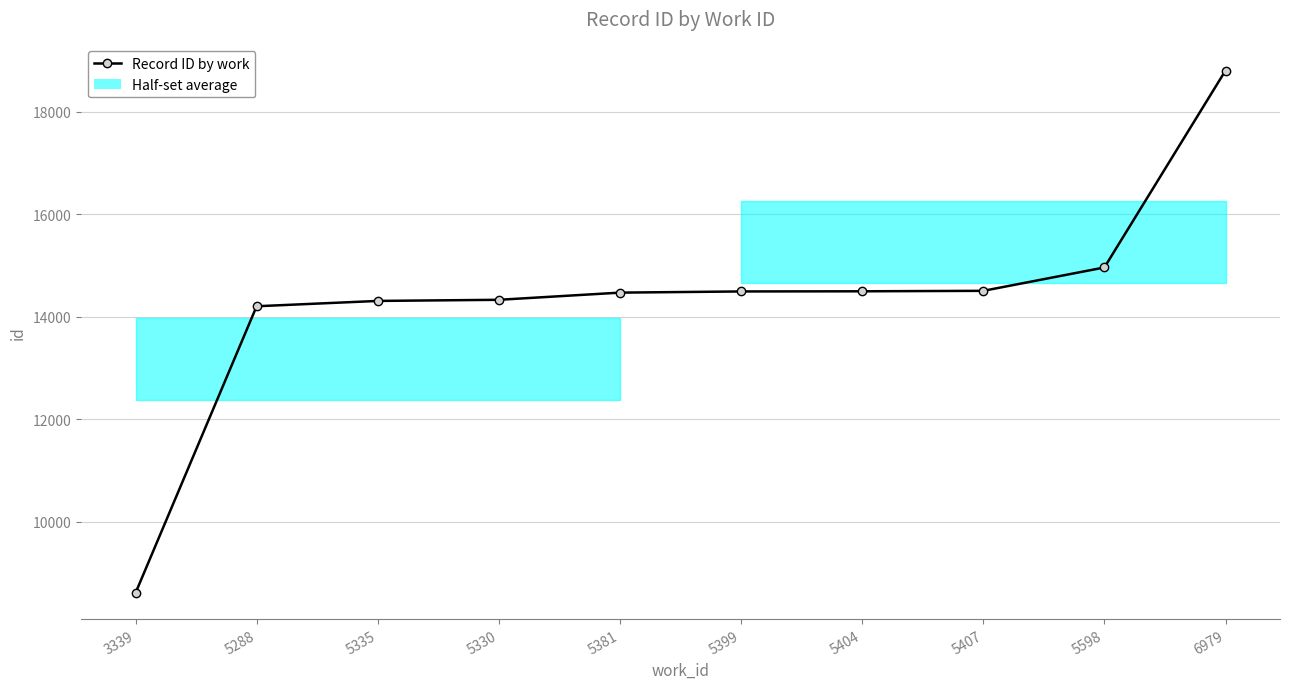

Between 5598 and 5288, which is larger?

5598